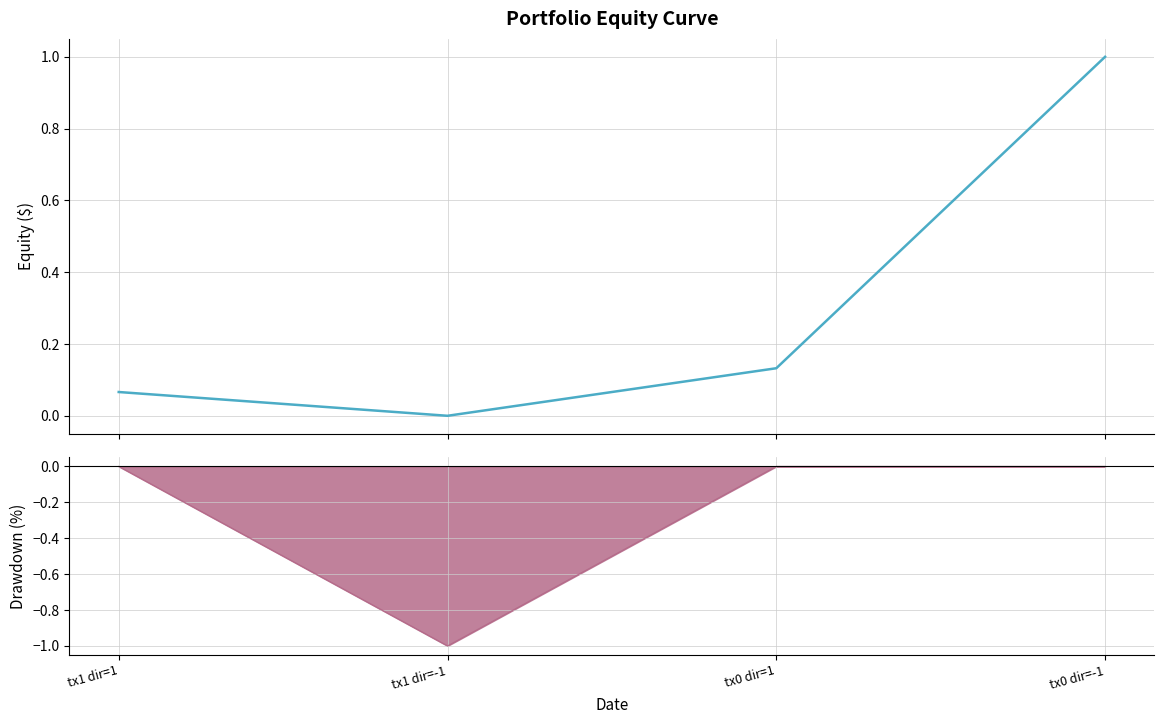

Is it true that io_index (normalized) equals 0.0 at tx1 dir=1?

False